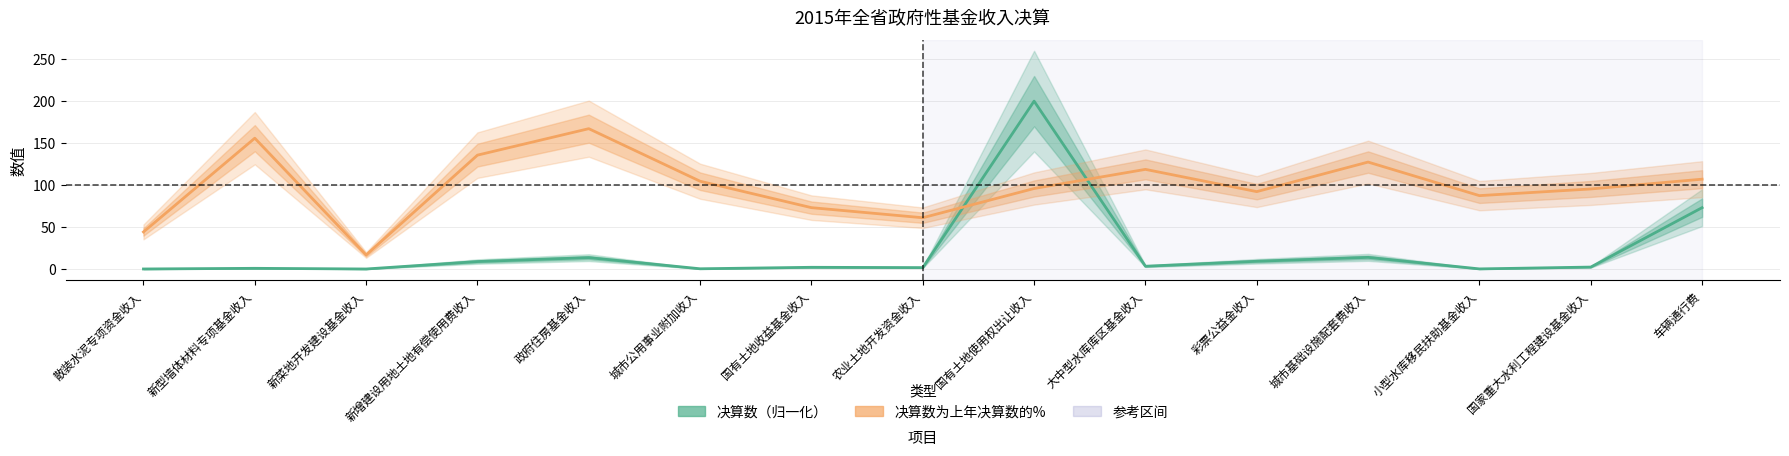

Reading right to left, transcribe all the data shown in this chart.

决算数（归一化）: 车辆通行费=73.1	国家重大水利工程建设基金收入=2.3	小型水库移民扶助基金收入=0.1	城市基础设施配套费收入=13.9	彩票公益金收入=9.2	大中型水库库区基金收入=3.3	国有土地使用权出让收入=200.0	农业土地开发资金收入=1.6	国有土地收益基金收入=2.0	城市公用事业附加收入=0.3	政府住房基金收入=13.5	新增建设用地土地有偿使用费收入=8.9	新菜地开发建设基金收入=0.0	新型墙体材料专项基金收入=0.8	散装水泥专项资金收入=0.0
决算数为上年决算数的%: 车辆通行费=107.0	国家重大水利工程建设基金收入=95.4	小型水库移民扶助基金收入=87.4	城市基础设施配套费收入=127.4	彩票公益金收入=92.2	大中型水库库区基金收入=118.7	国有土地使用权出让收入=95.9	农业土地开发资金收入=61.1	国有土地收益基金收入=73.1	城市公用事业附加收入=104.6	政府住房基金收入=167.2	新增建设用地土地有偿使用费收入=135.7	新菜地开发建设基金收入=16.7	新型墙体材料专项基金收入=155.8	散装水泥专项资金收入=44.1